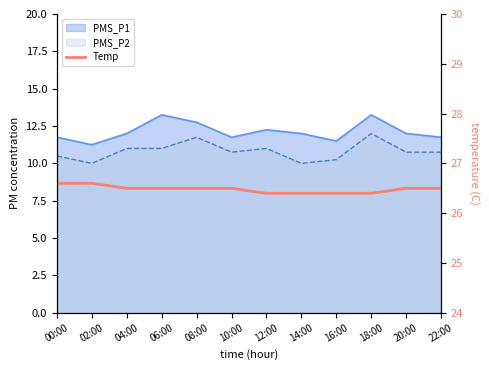

Is it true that the value at 02:00 is 26.6?

True